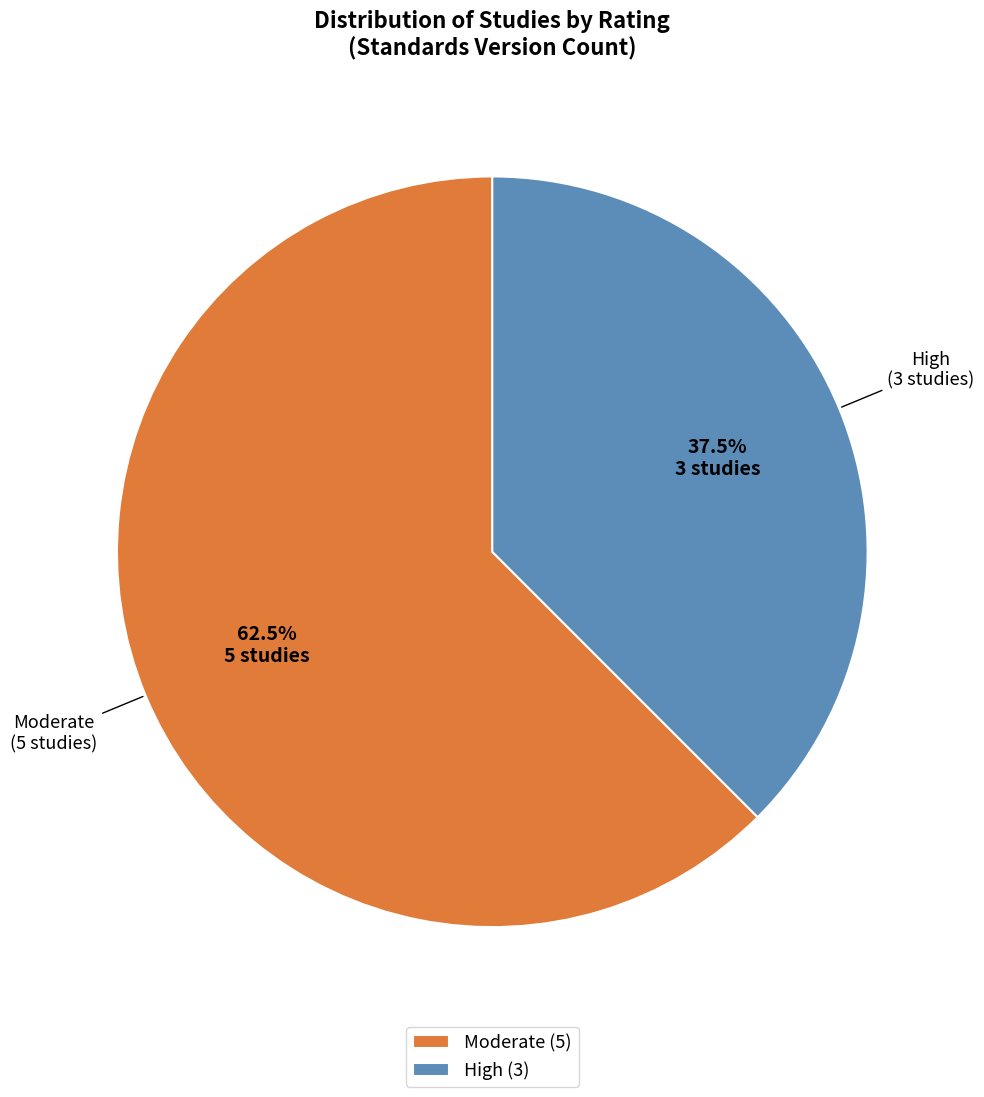

Approximately how many times larger is the value at High compared to Moderate?

0.6